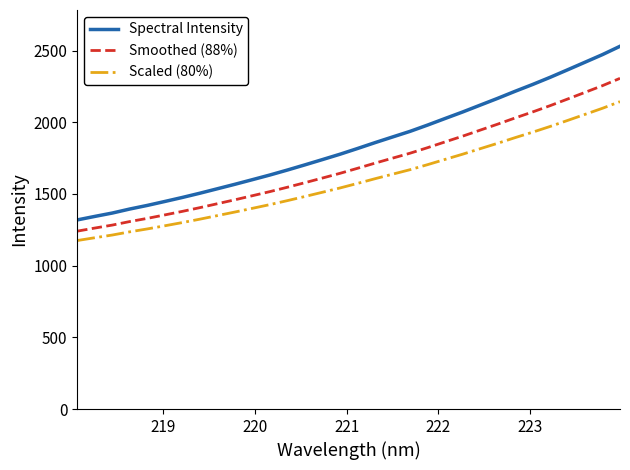

List the series in order of their overall mean, lowest first.

Scaled (80%), Smoothed (88%), Spectral Intensity